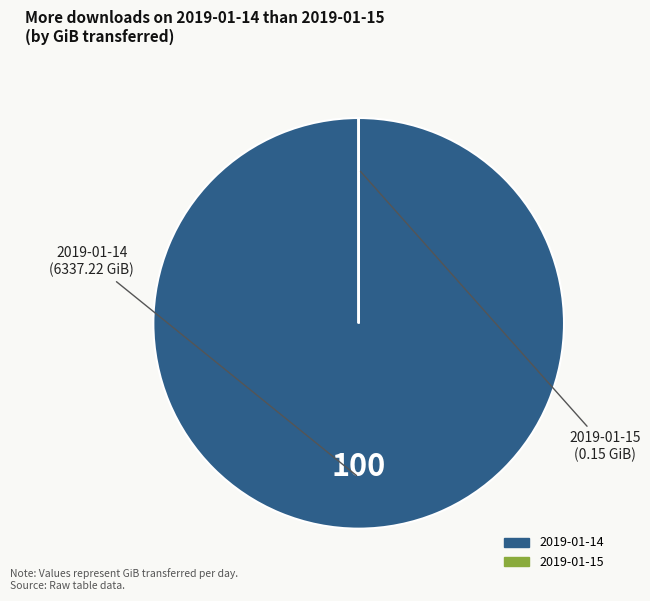

Which slice is the largest?

2019-01-14